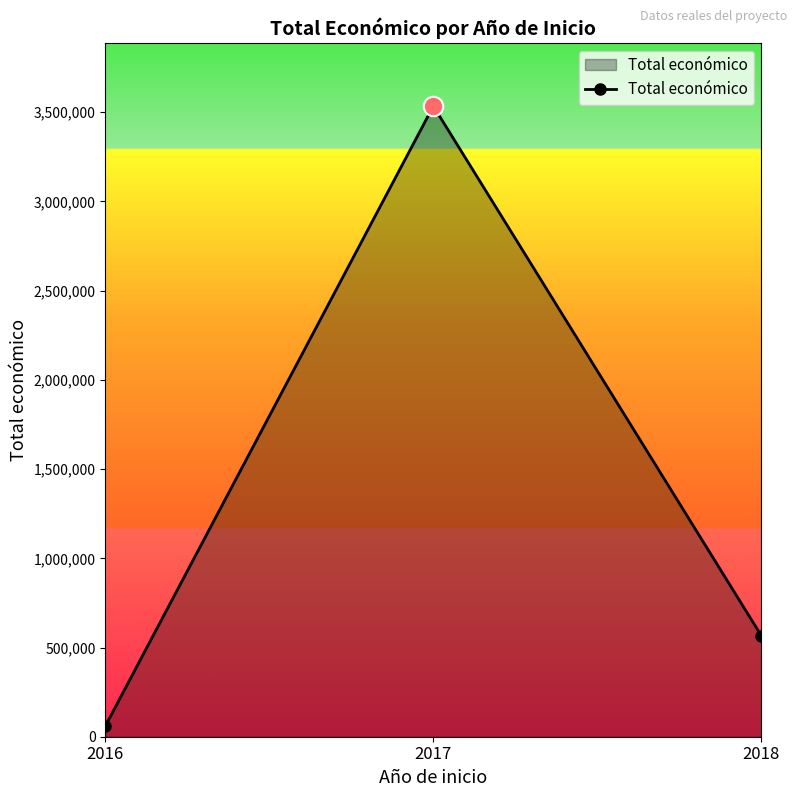

The chart shows a value of 6229129 at 2017. True or false?

False